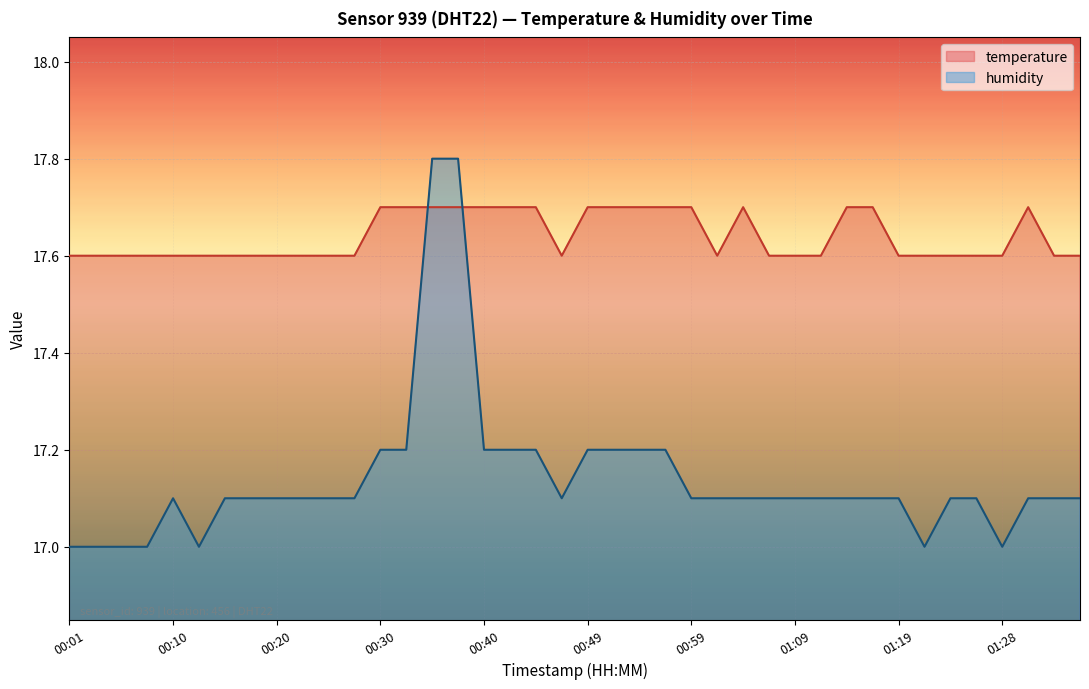

Is it true that temperature equals 12.2 at 01:36?

False